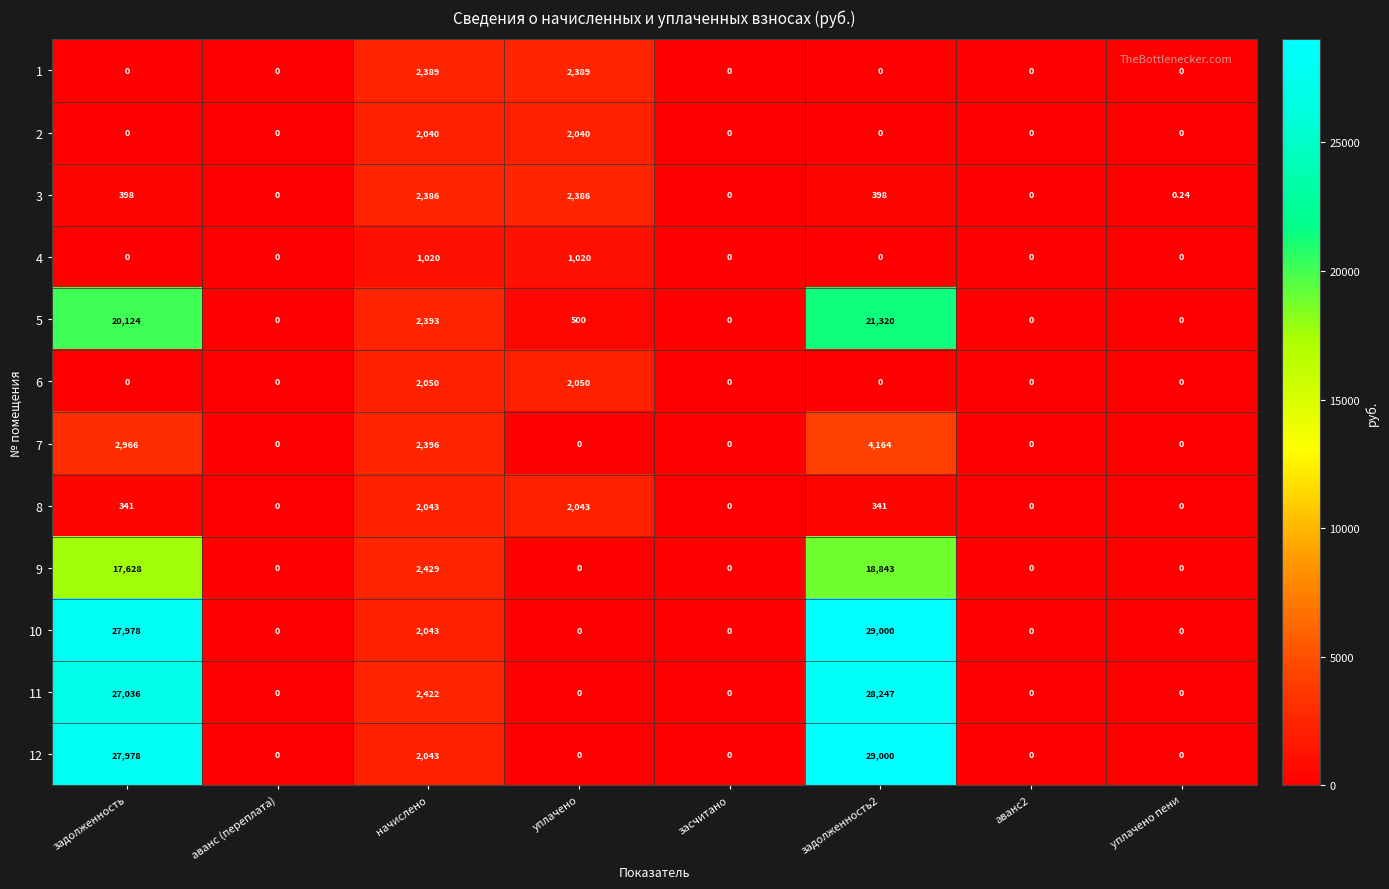

At which label is 5 closest to 10660?

начислено